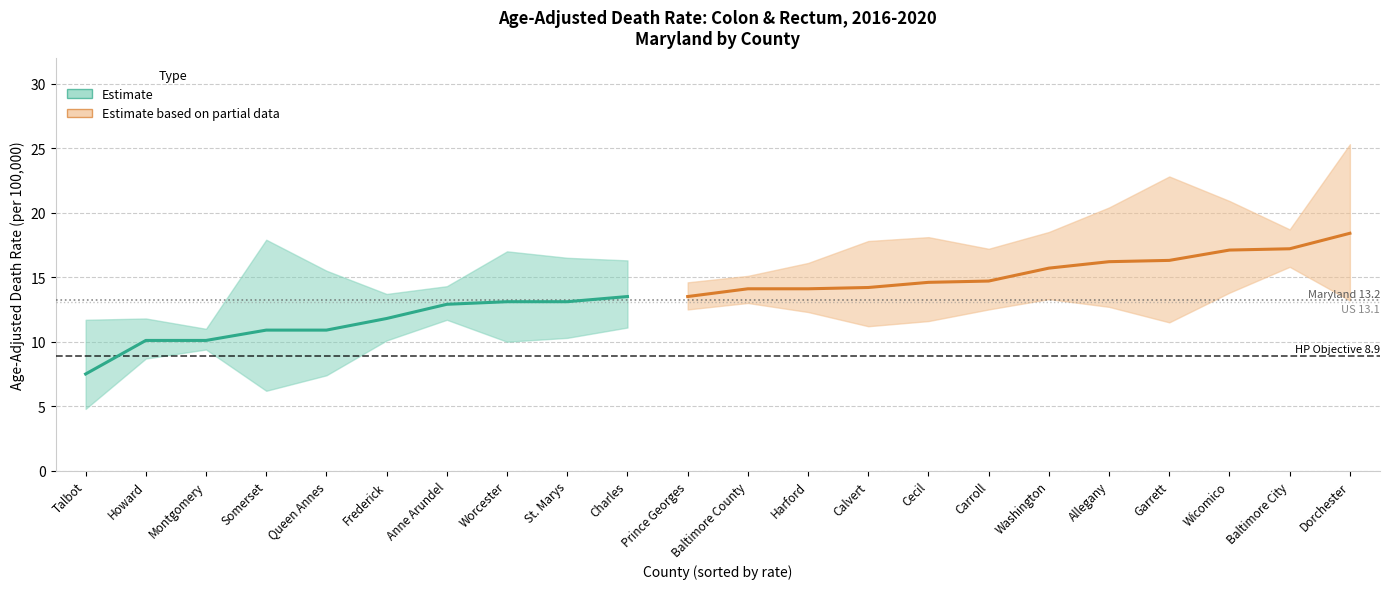

How many interior local valleys does the Lower CI series have?

4